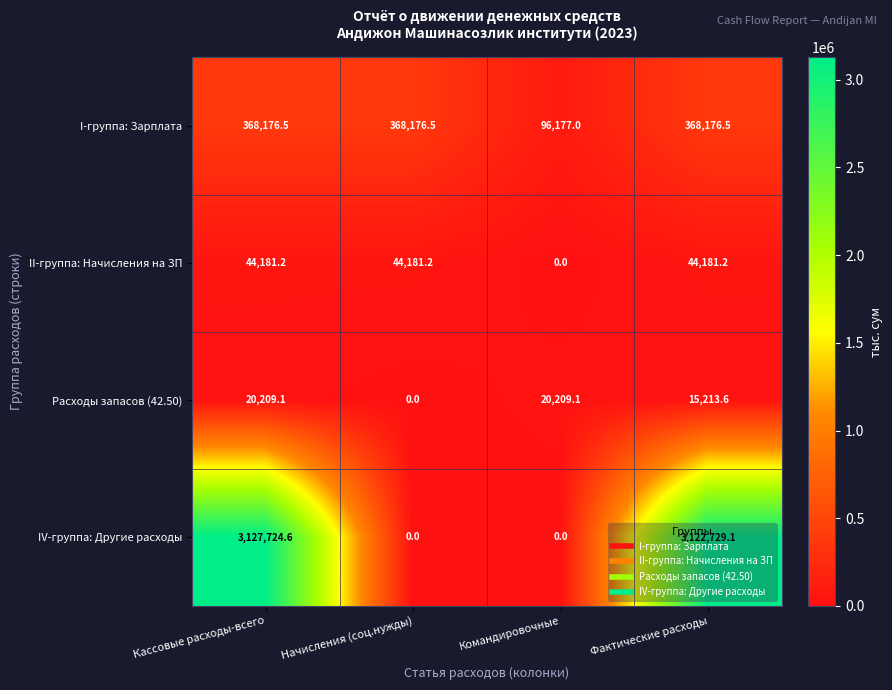

True or false: I-группа: Зарплата has a value of 368176.5 at Фактические расходы.

True